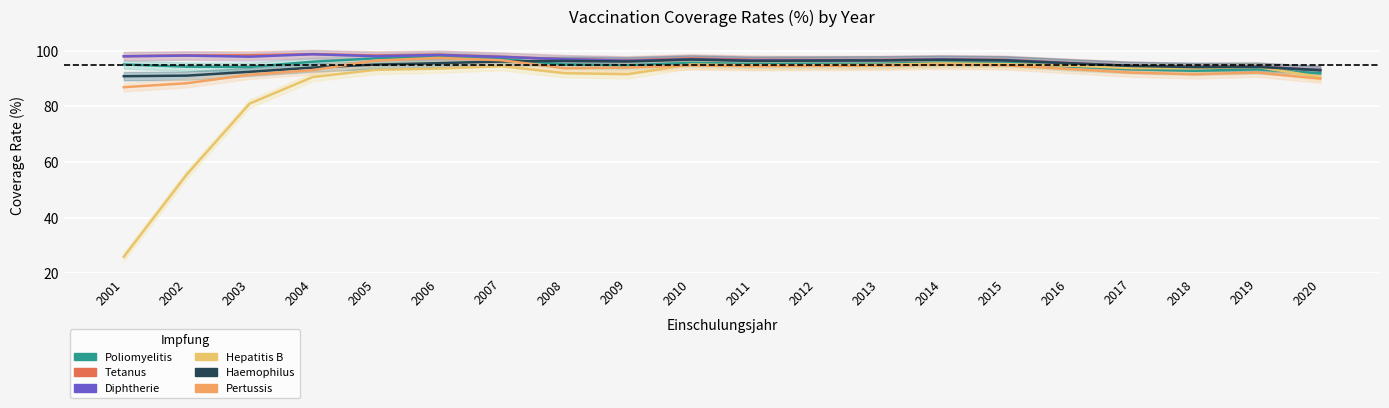

At 2008, list the series in order from smallest to largest.

Hepatitis B, Pertussis, Poliomyelitis, Haemophilus, Tetanus, Diphtherie